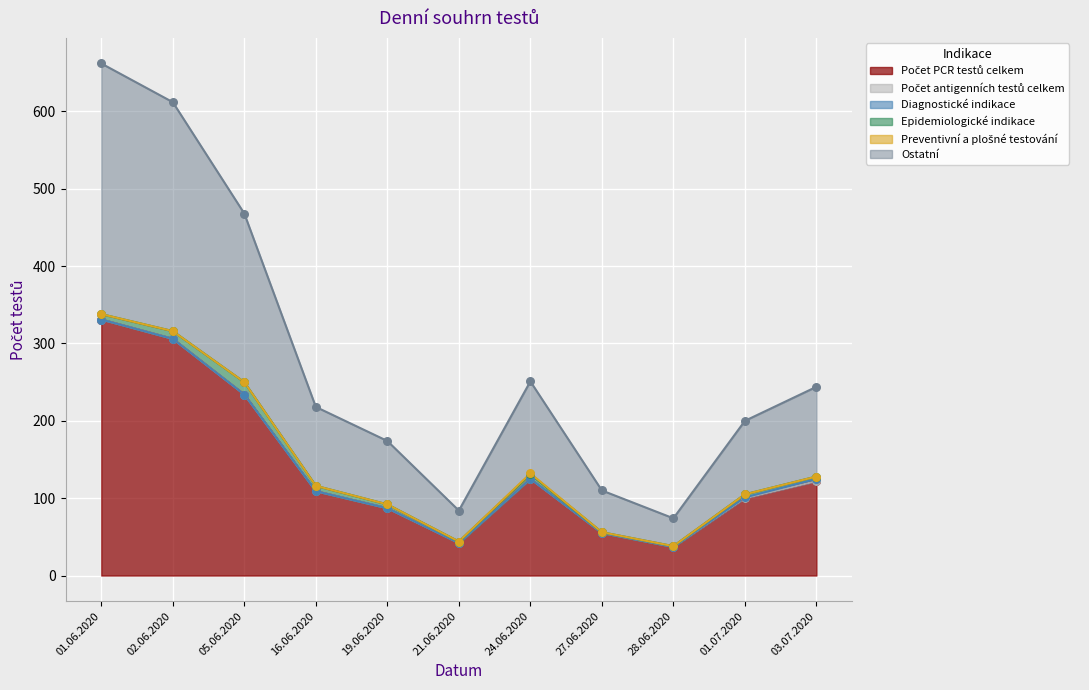

At which category is the sum across all series the highest?

01.06.2020